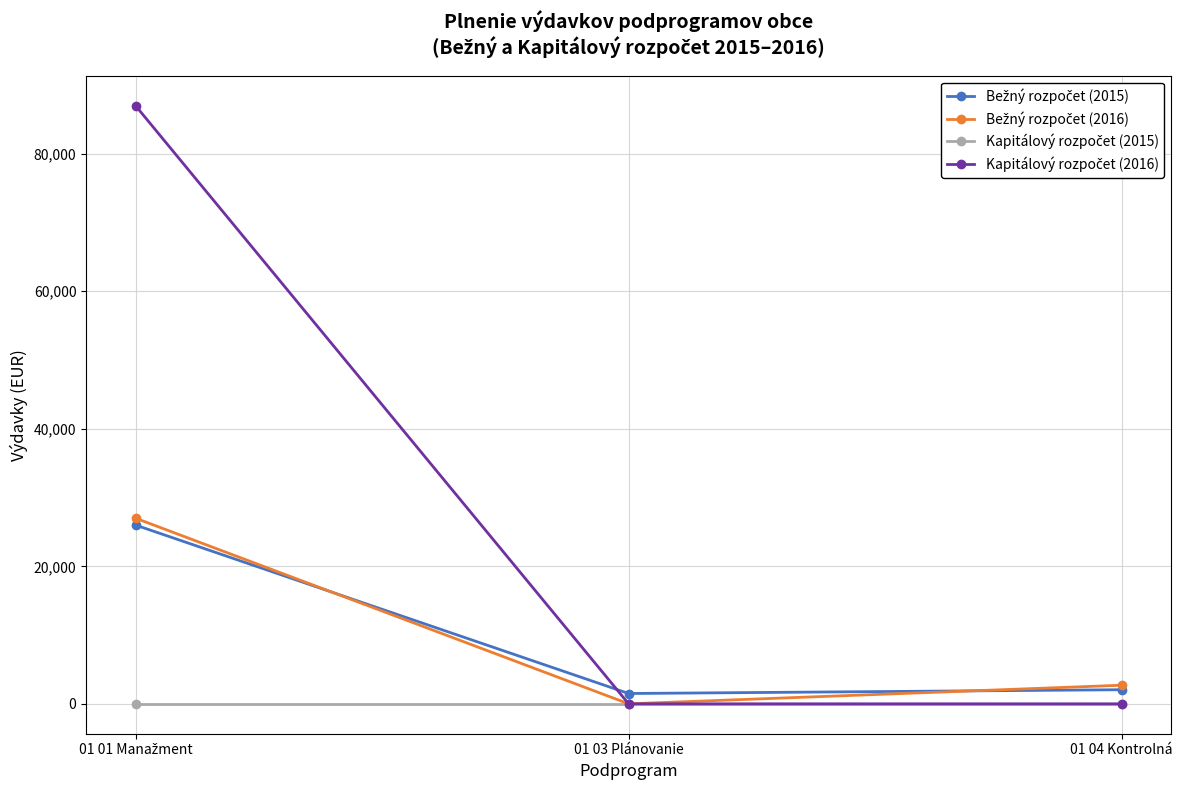

What is the label of the 2nd point from the left?

01 03 Plánovanie